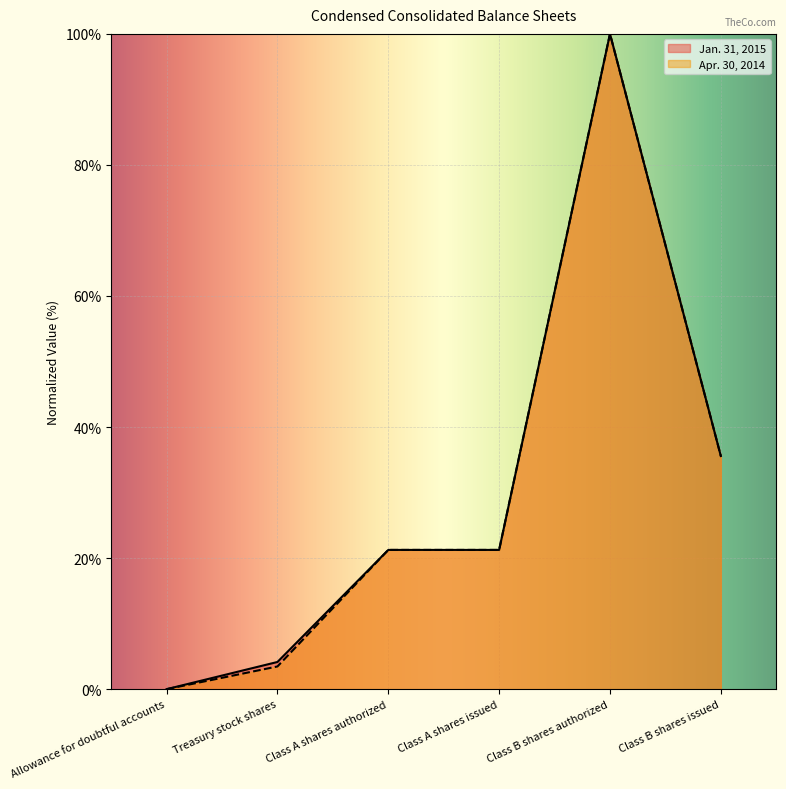

Reading left to right, transcribe all the data shown in this chart.

Jan. 31, 2015: Allowance for doubtful accounts=0.0	Treasury stock shares=4.1	Class A shares authorized=21.2	Class A shares issued=21.2	Class B shares authorized=100.0	Class B shares issued=35.6
Apr. 30, 2014: Allowance for doubtful accounts=0.0	Treasury stock shares=3.5	Class A shares authorized=21.2	Class A shares issued=21.2	Class B shares authorized=100.0	Class B shares issued=35.6